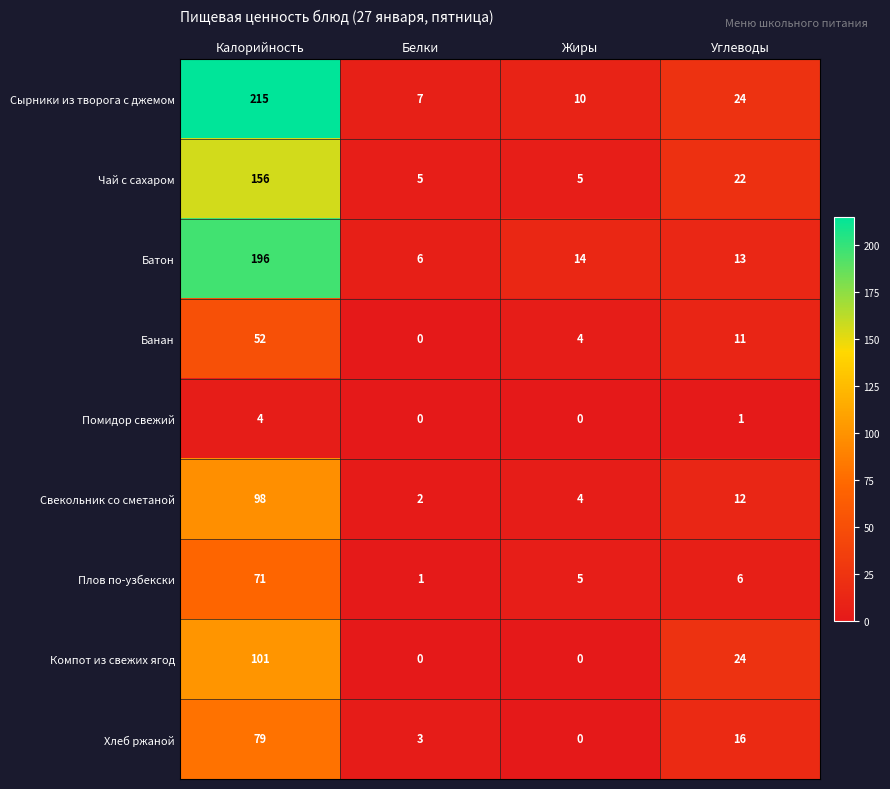

Rank the series by their maximum value, from lowest to highest.

Помидор свежий, Банан, Плов по-узбекски, Хлеб ржаной, Свекольник со сметаной, Компот из свежих ягод, Чай с сахаром, Батон, Сырники из творога с джемом